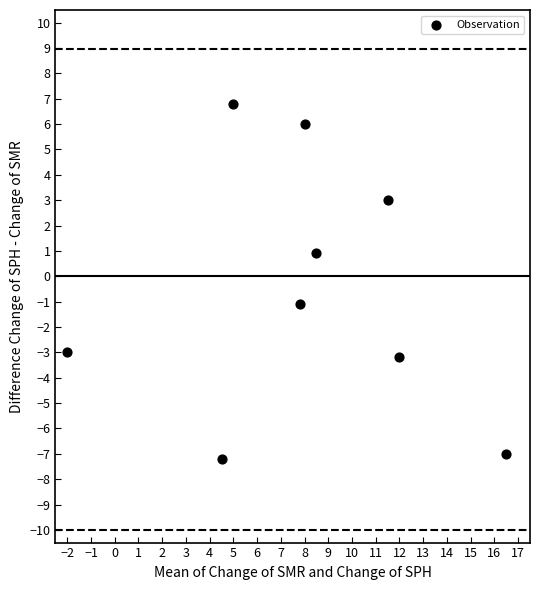

What is the average X value?

8.0